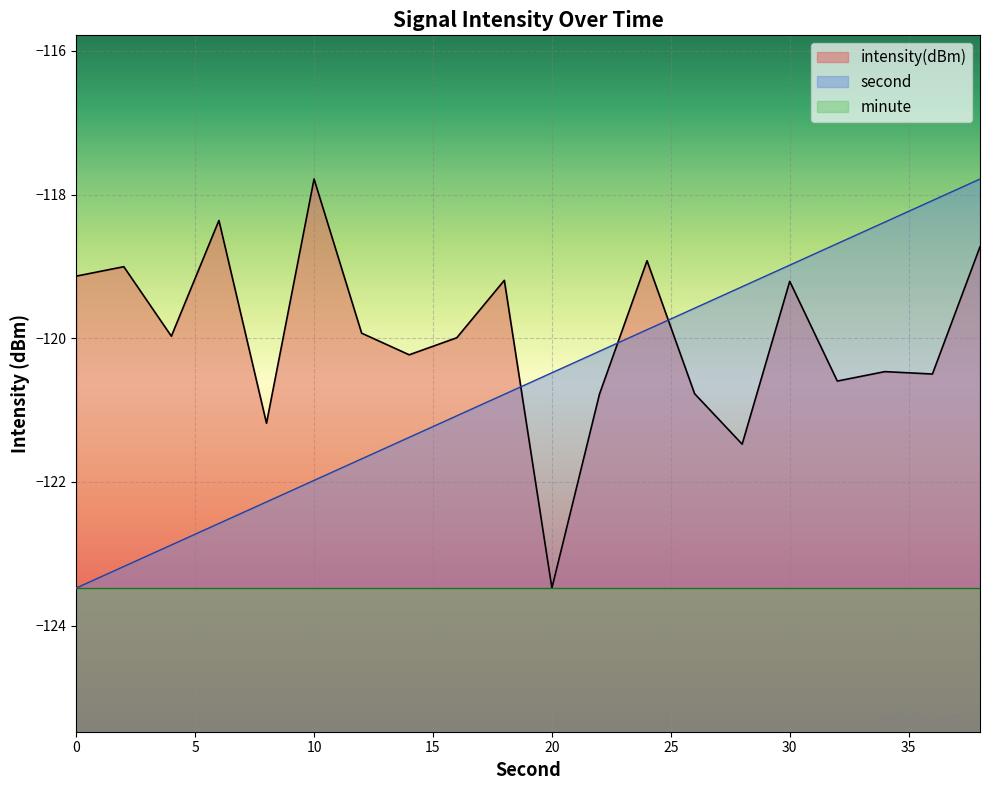

What is the difference between the second values at 34 and 30?

0.6